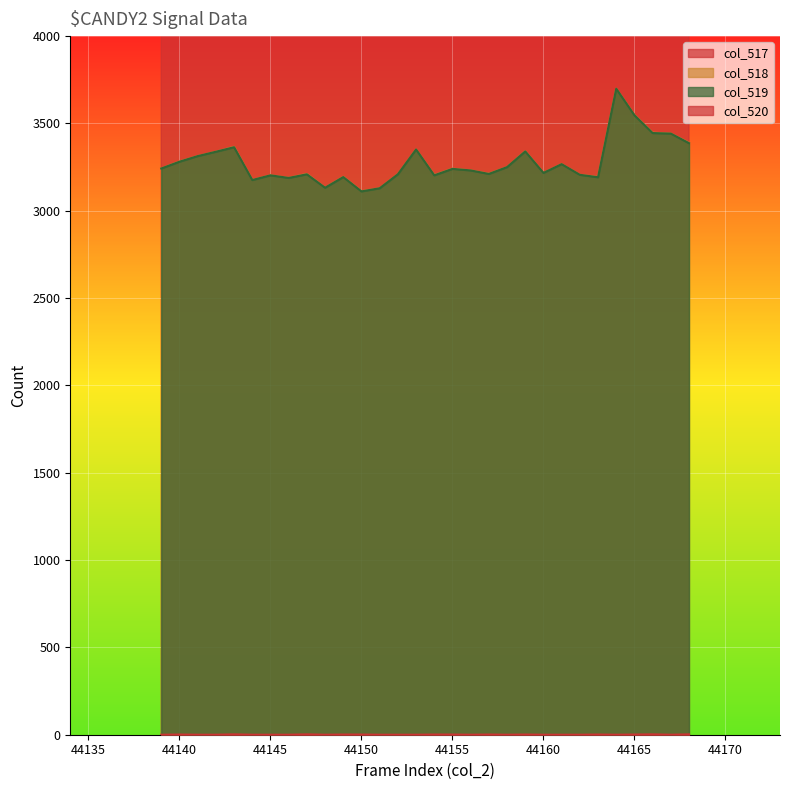

True or false: col_518 and col_519 cross at least once.

False